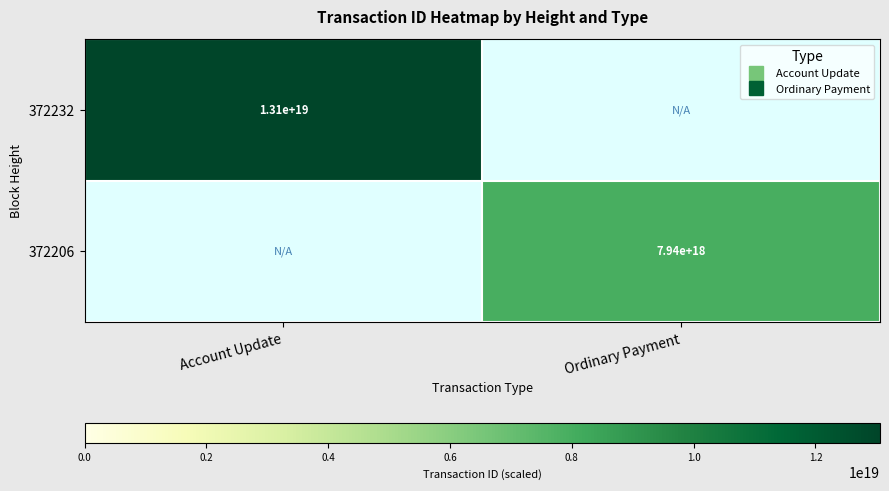

How many values in the 372206 series are below 7935748056690457600?

1